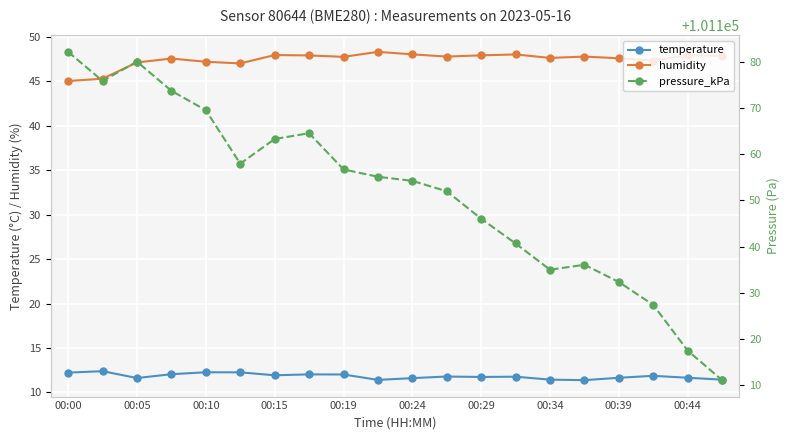

What is the greatest value displayed?

101182.1